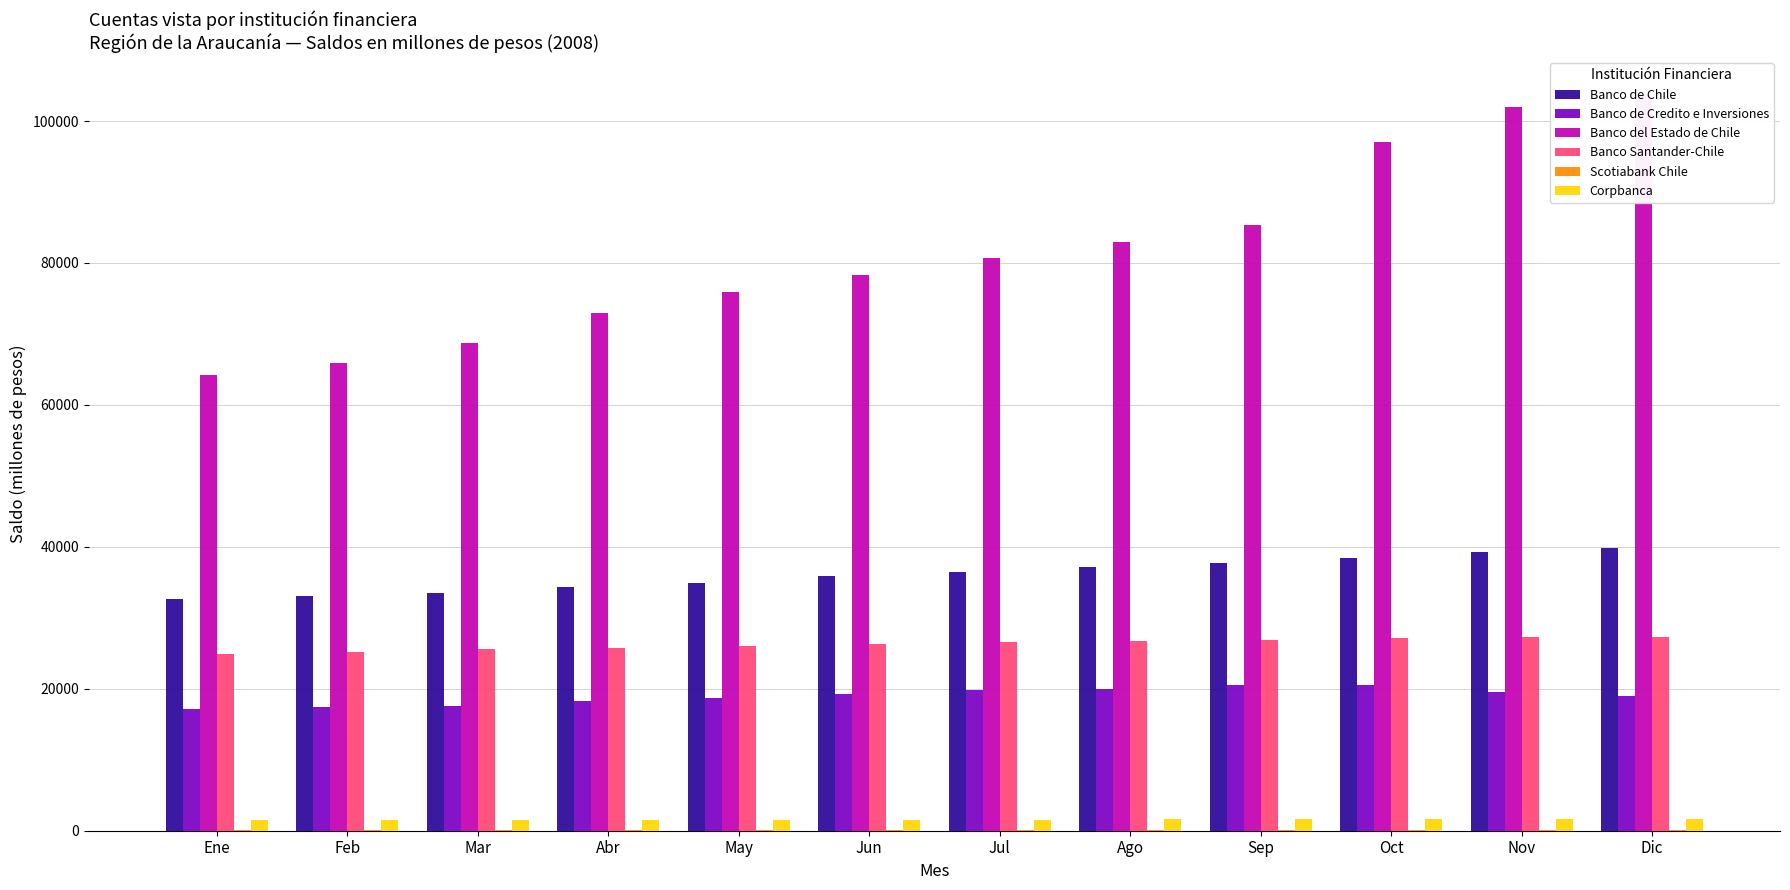

List the labels in order of Corpbanca value, largest first.

Nov, Dic, Oct, Sep, Ago, Jul, Jun, May, Abr, Mar, Feb, Ene